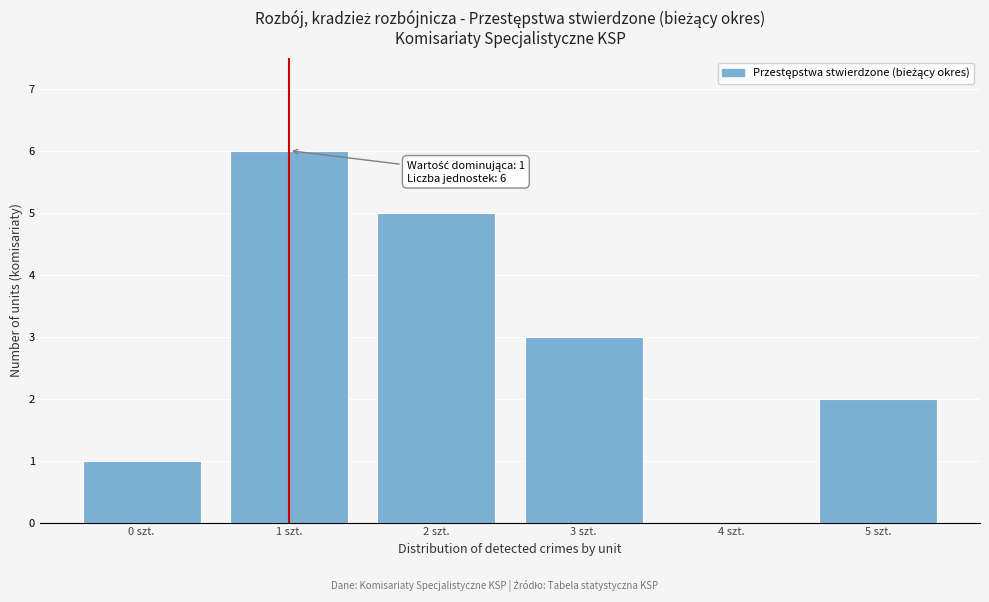

Reading right to left, what are all the values shown in this chart?

5 szt.=2	4 szt.=0	3 szt.=3	2 szt.=5	1 szt.=6	0 szt.=1